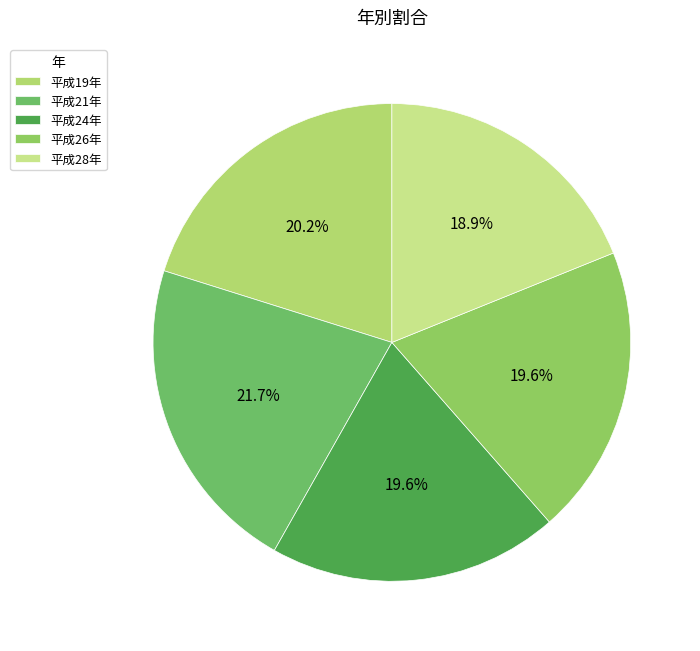

Does 平成21年 represent more than half of the total?

No